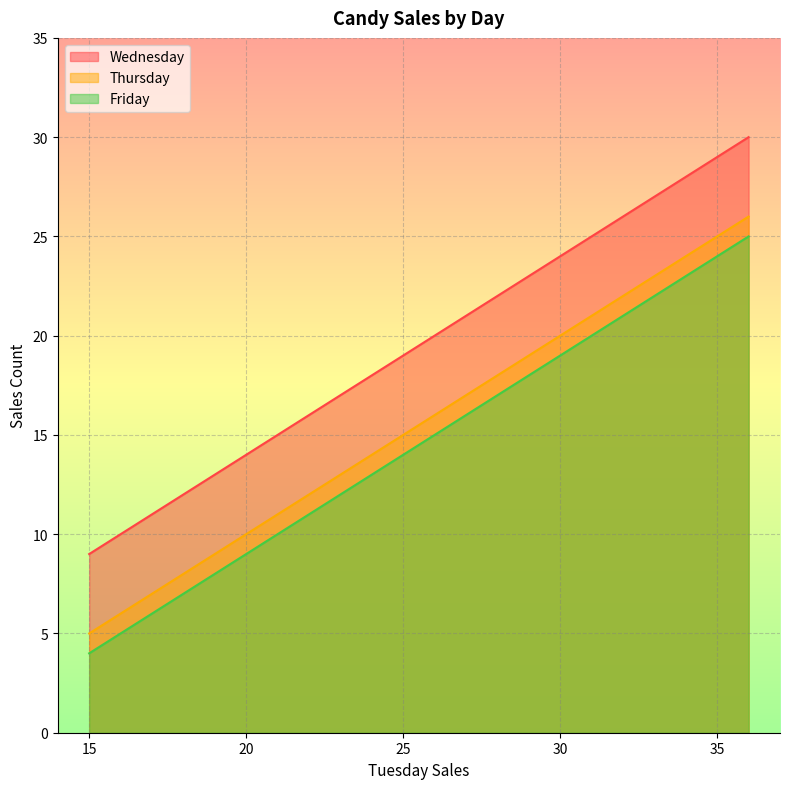

What are all the series names shown in the legend?

Wednesday, Thursday, Friday